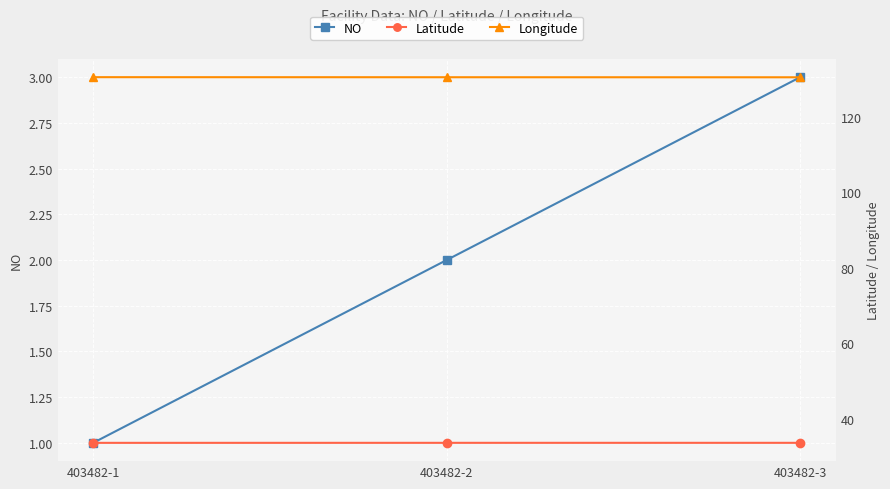

Reading left to right, list all the values displayed in this chart.

NO: 1.0	2.0	3.0
Latitude: 33.6	33.6	33.6
Longitude: 130.5	130.5	130.5